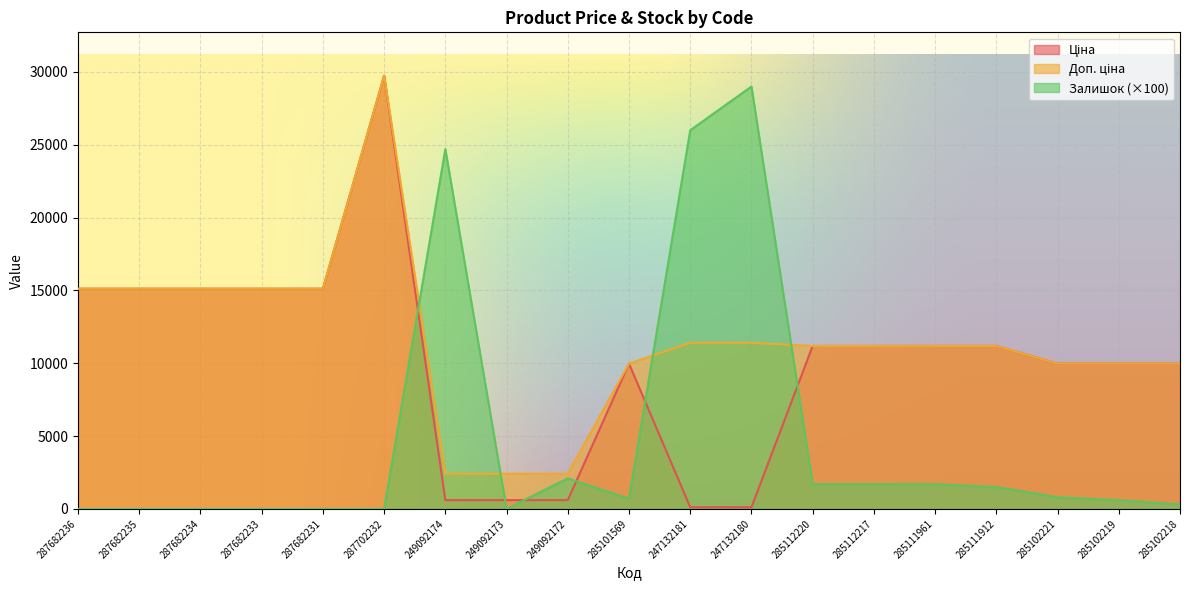

List the series in order of their overall mean, highest first.

Доп. ціна, Ціна, Залишок